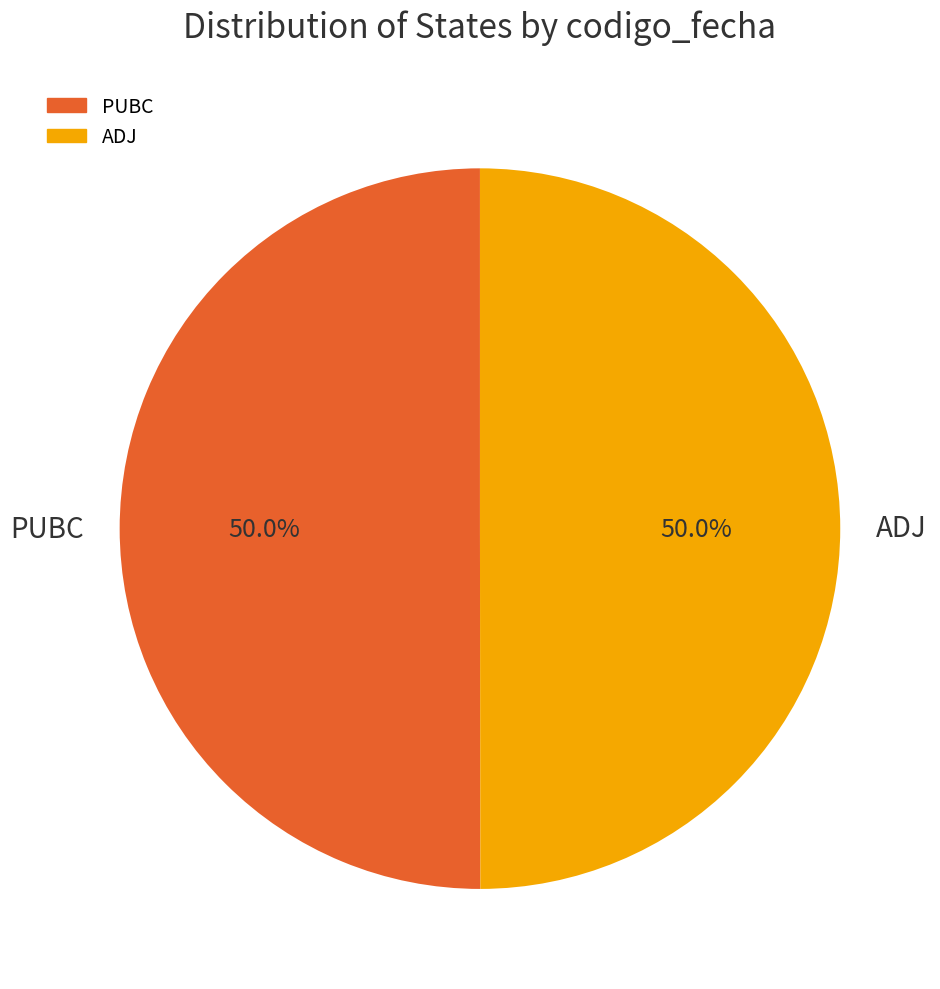

Do ADJ and PUBC together represent more than half of the pie?

Yes